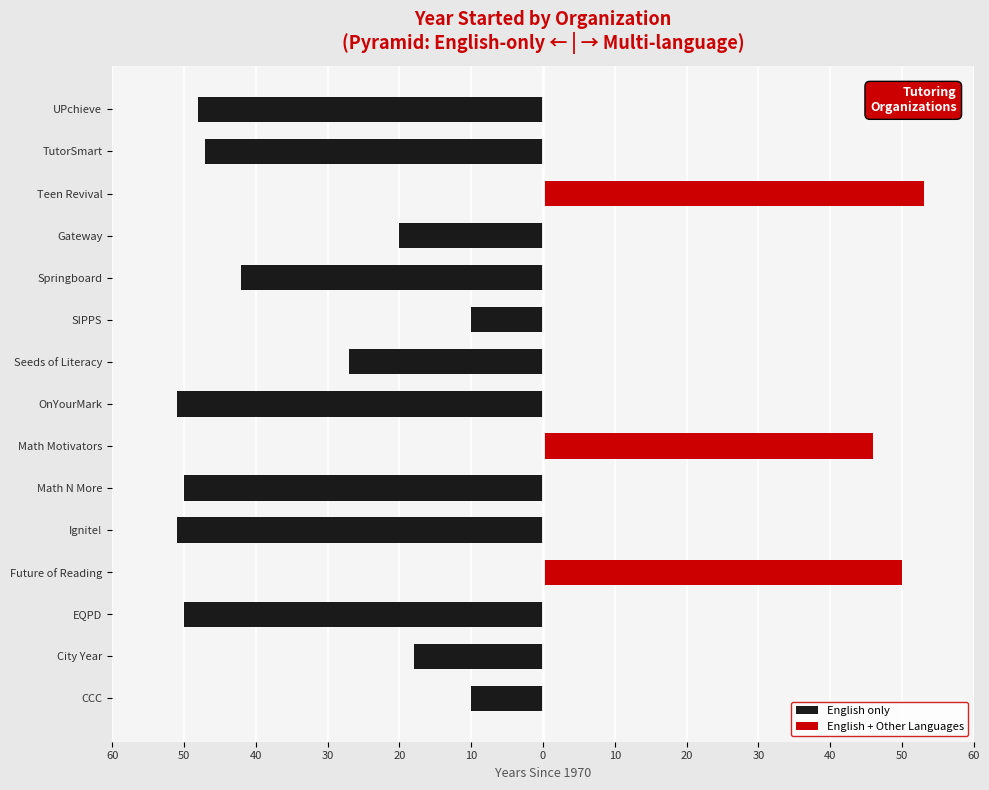

What is the difference between the maximum and minimum values in the English + Other Languages series?

53